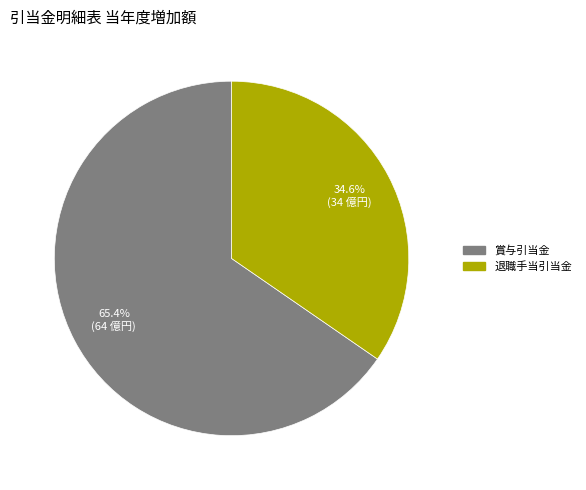

Count the number of slices in the pie.

2